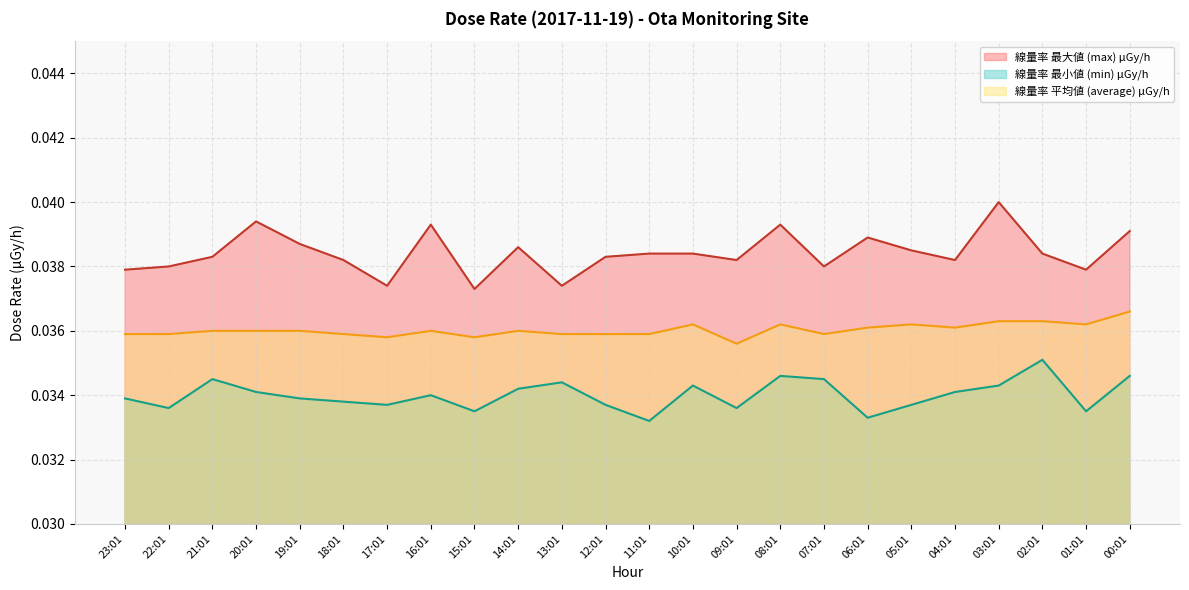

How many distinct data groups are displayed?

3